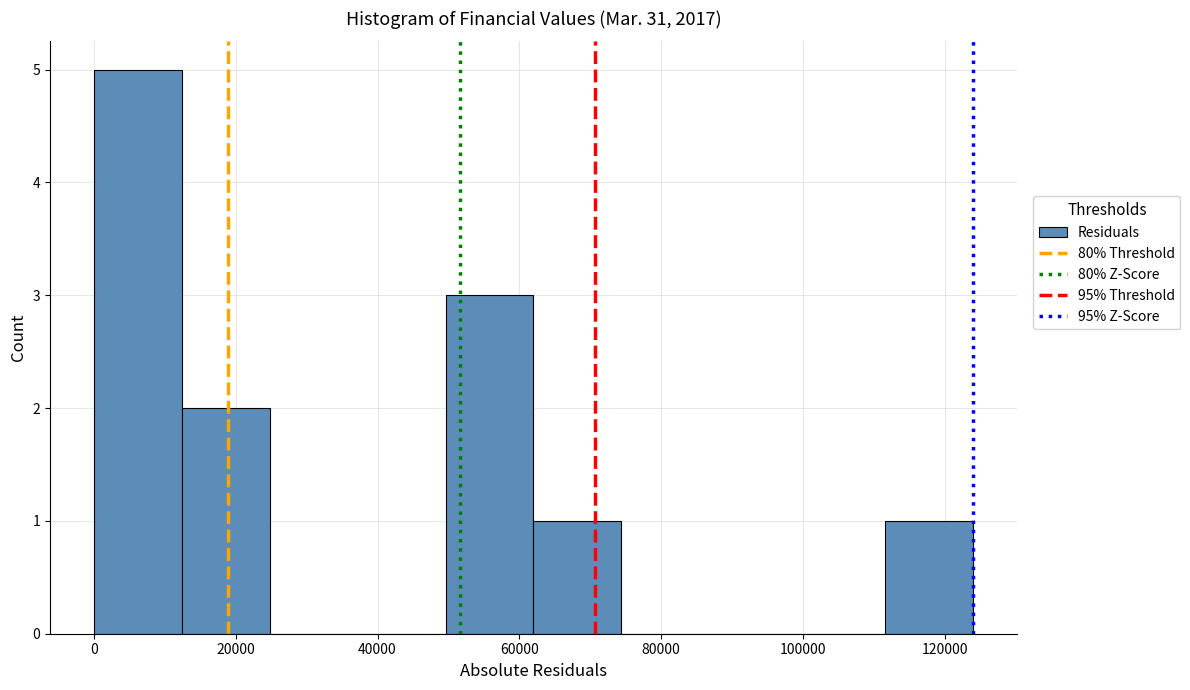

Reading left to right, list every bar in this chart as the range it spans on the x-axis followed by its height. Neither the bar edges nor the heights are printed on the chart, so give them approximately, as read against the axes.

0 to 12000: 5
12000 to 24000: 2
24000 to 38000: 0
38000 to 50000: 0
50000 to 62000: 3
62000 to 74000: 1
74000 to 86000: 0
86000 to 100000: 0
100000 to 112000: 0
112000 to 124000: 1